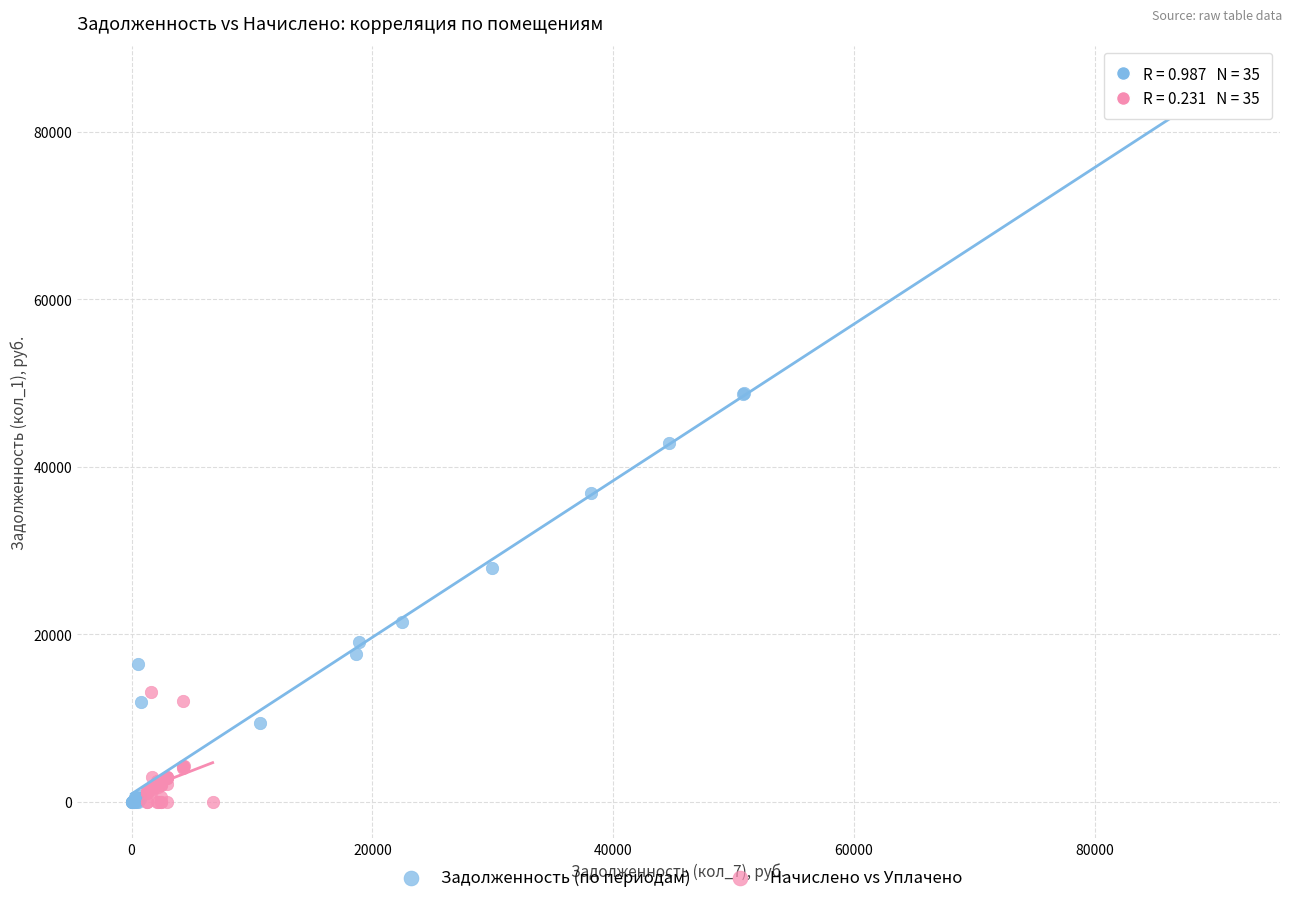

Which series has the largest Y range (max minus min)?

Задолженность (по периодам)